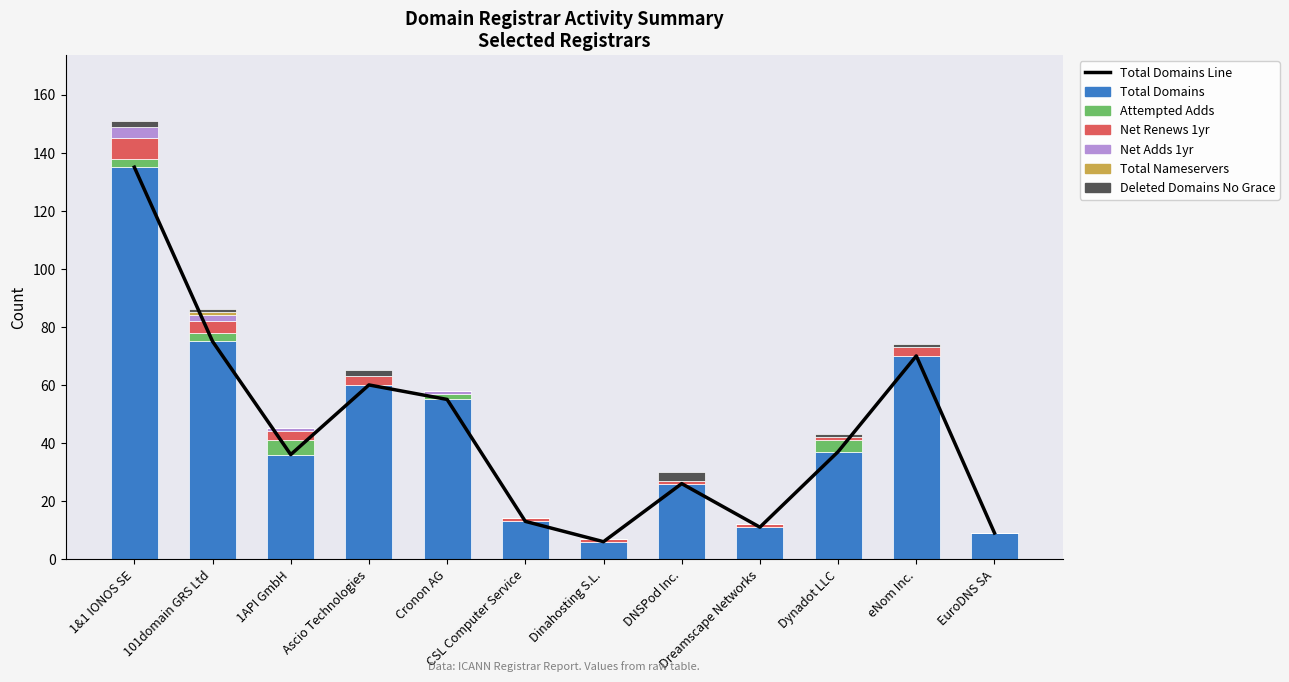

What is the maximum value shown in the chart?

135